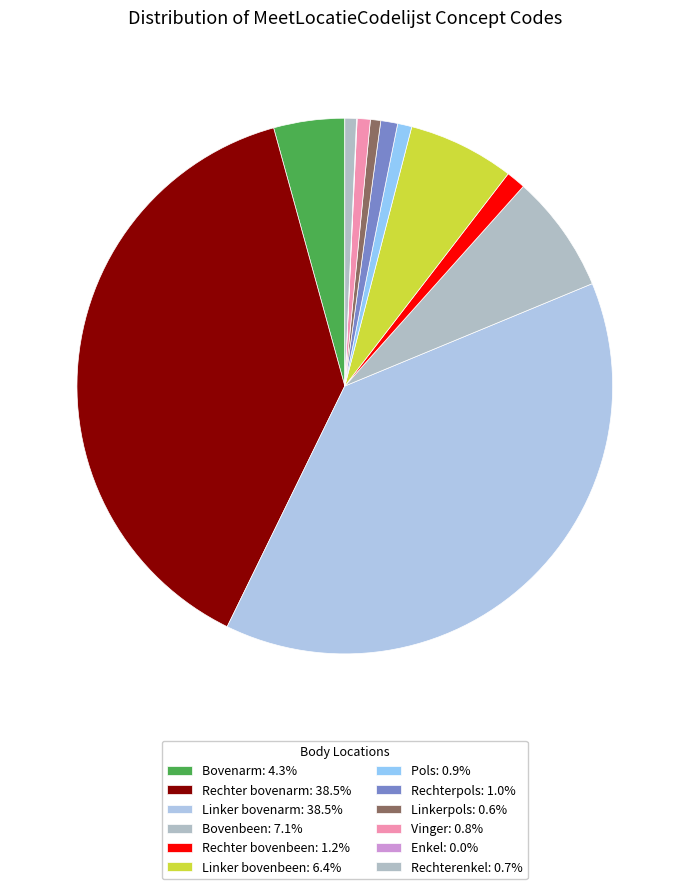

Which category has the smallest portion of the pie?

Enkel